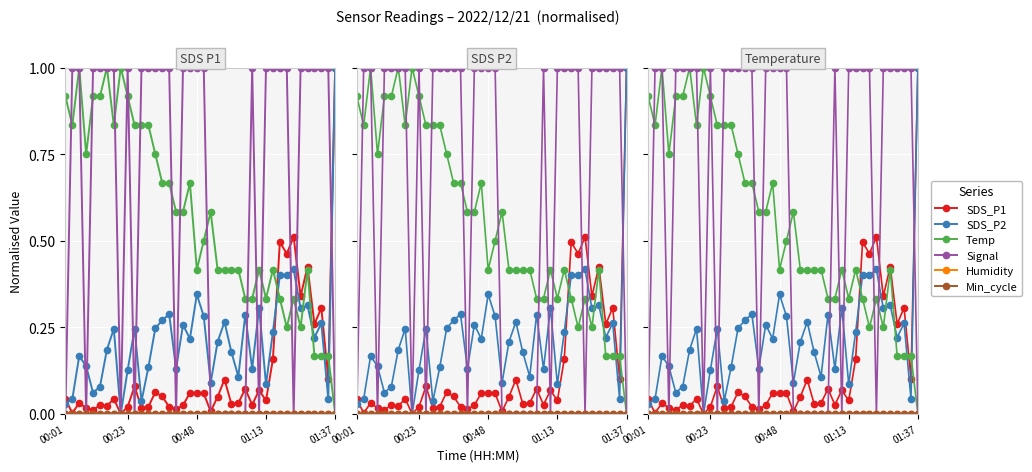

How many data points does each series have?

40